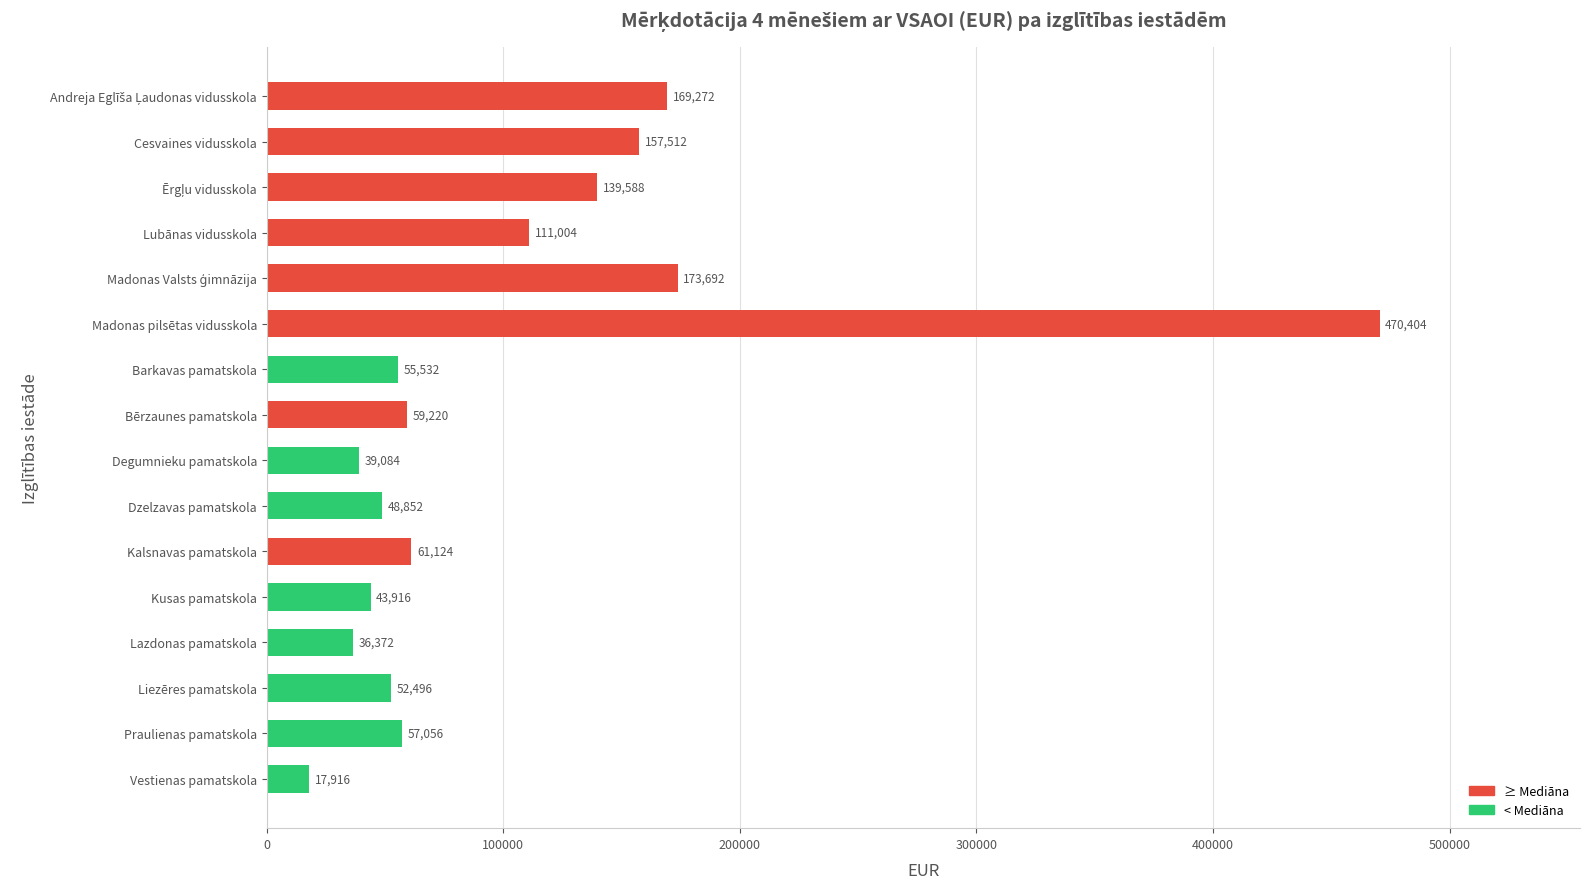

What is the difference between the maximum and minimum values?

452488